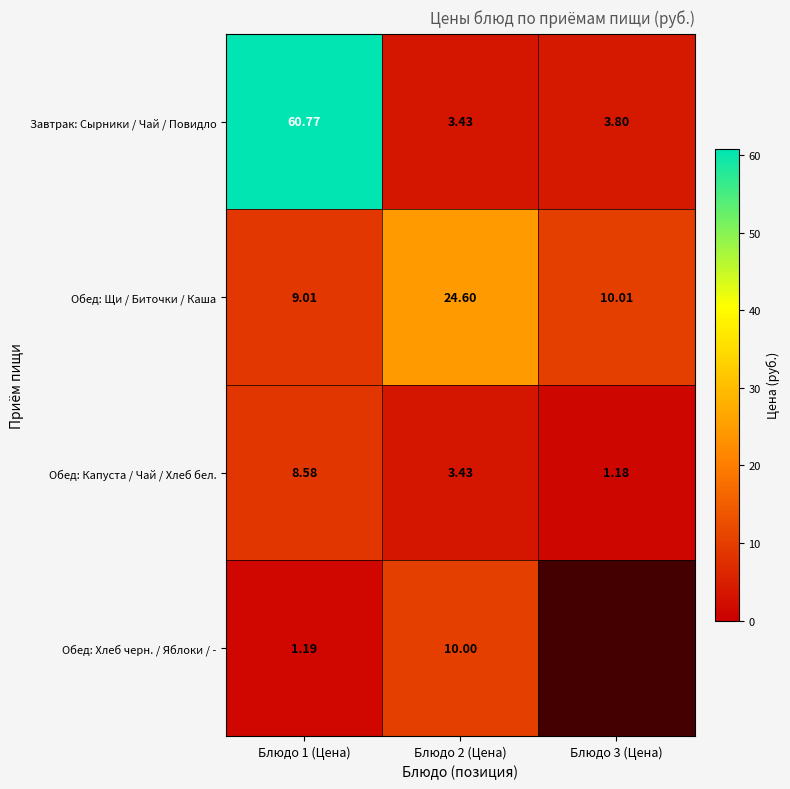

What is the difference between the maximum and minimum values in the Обед: Щи / Биточки / Каша series?

15.6